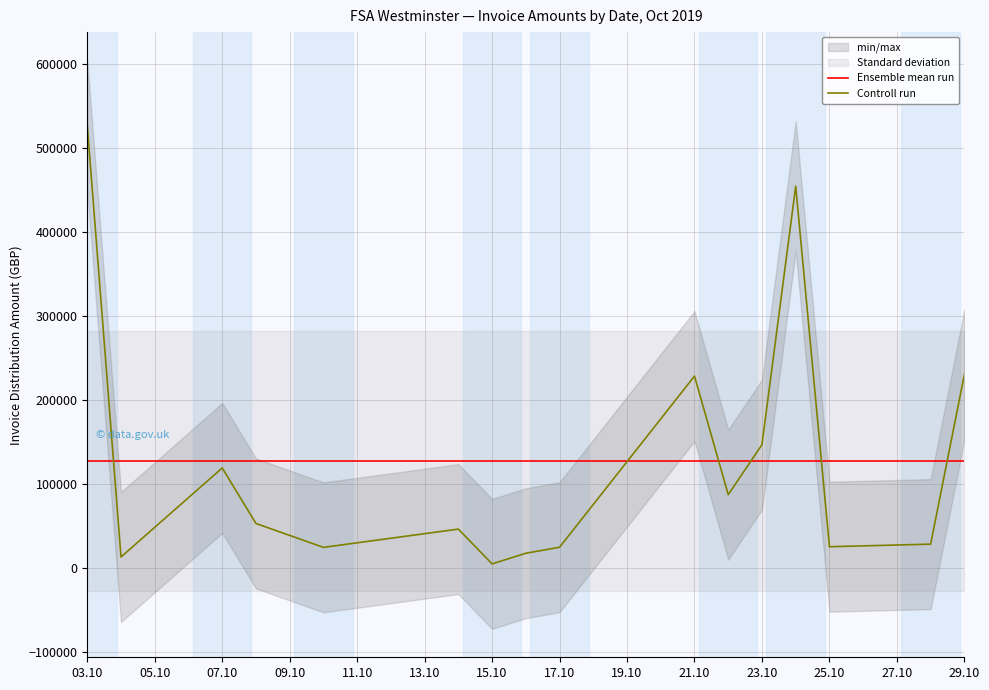

What is the difference between the highest and lowest values at 15.10?

122059.1